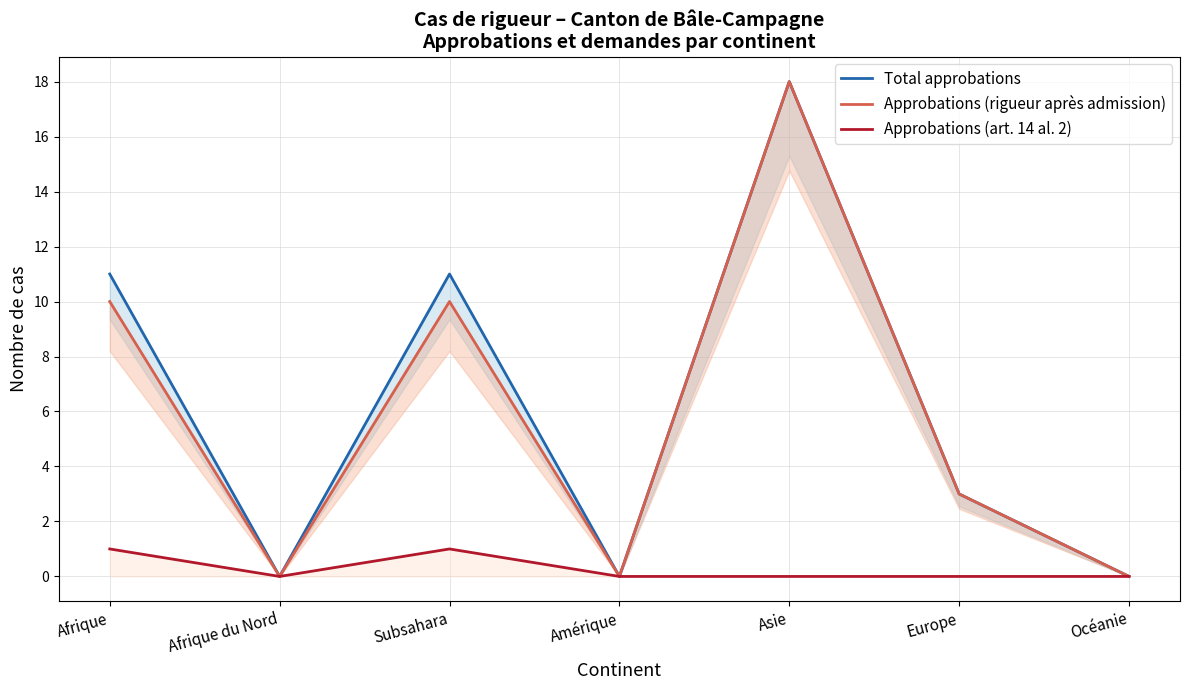

At which category is the sum across all series the highest?

Asie